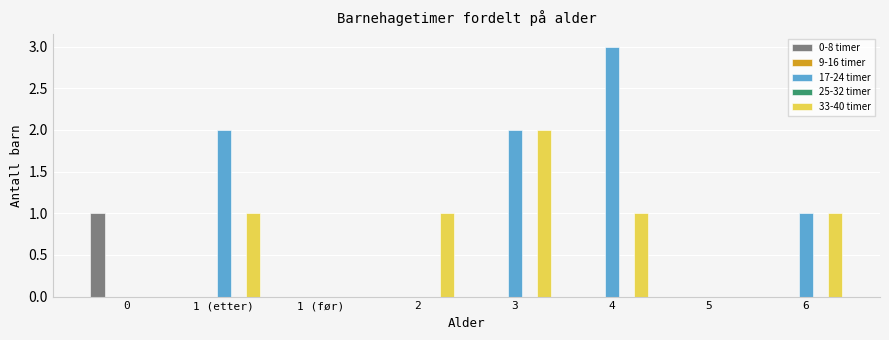

Reading left to right, what are all the values shown in this chart?

0-8 timer: 1	0	0	0	0	0	0	0
9-16 timer: 0	0	0	0	0	0	0	0
17-24 timer: 0	2	0	0	2	3	0	1
25-32 timer: 0	0	0	0	0	0	0	0
33-40 timer: 0	1	0	1	2	1	0	1